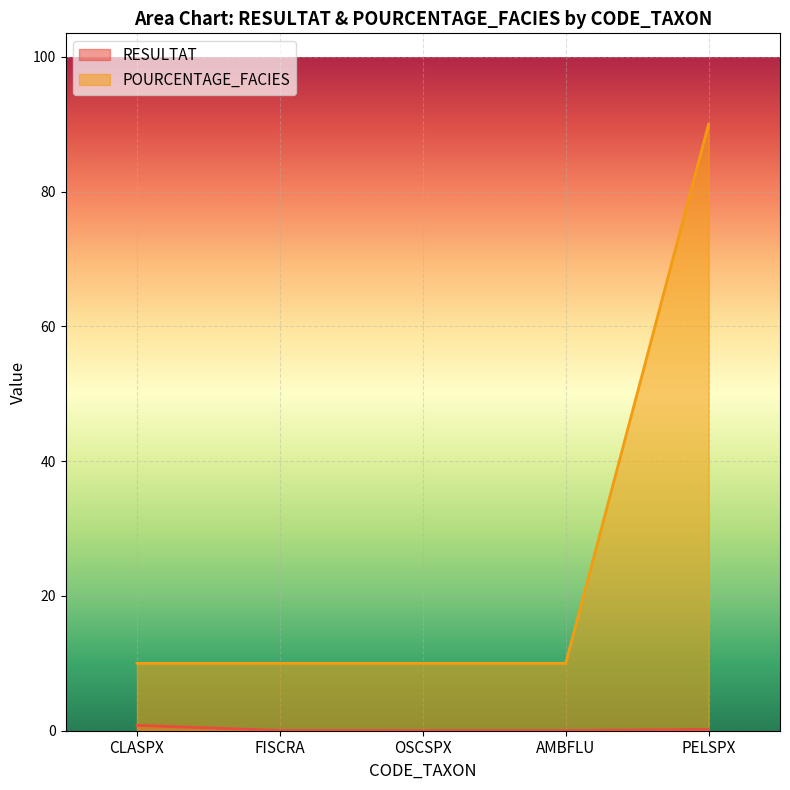

What is the label of the 3rd point from the left?

OSCSPX